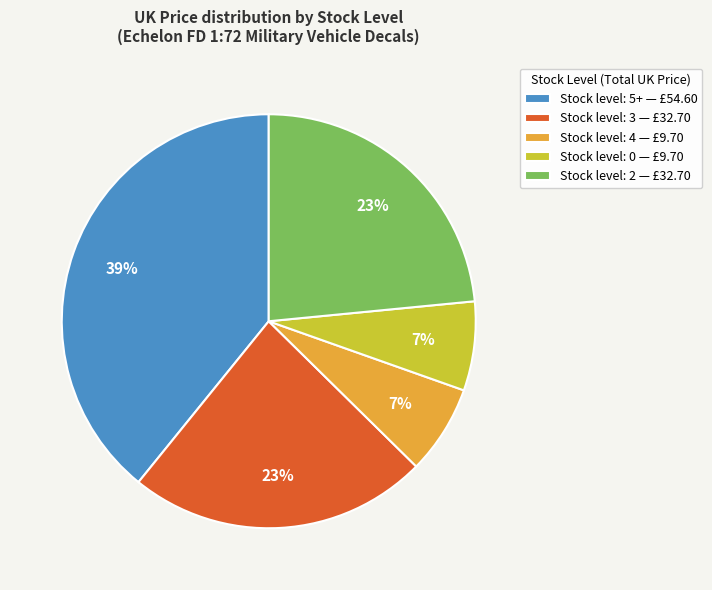

To the nearest percent, what is the difference between the largest and smallest slice percentages?

32%